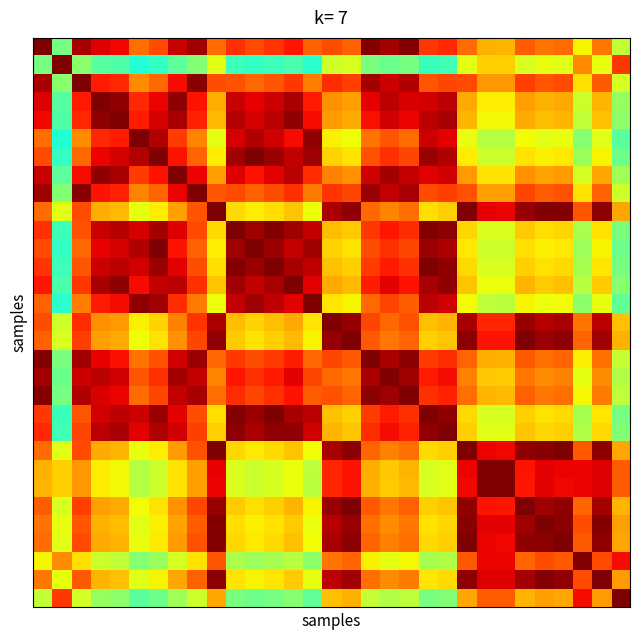

Count the number of categories in the chart.

31